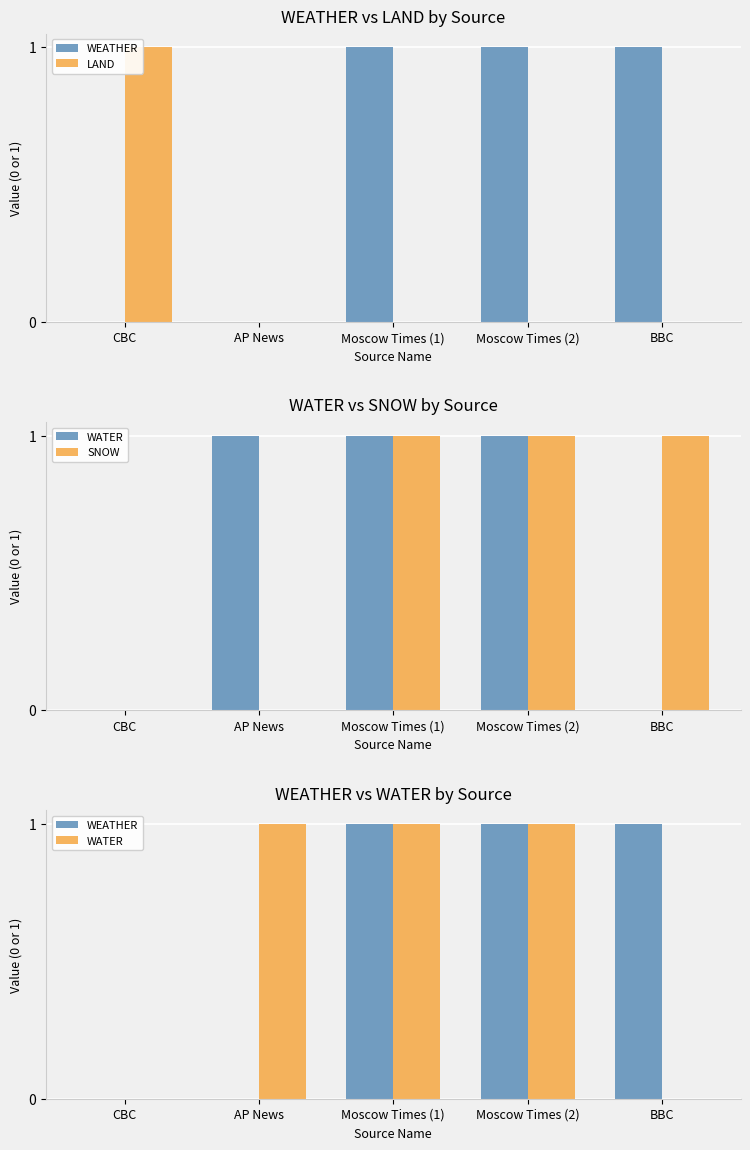

The value of SNOW at CBC is 0. True or false?

True